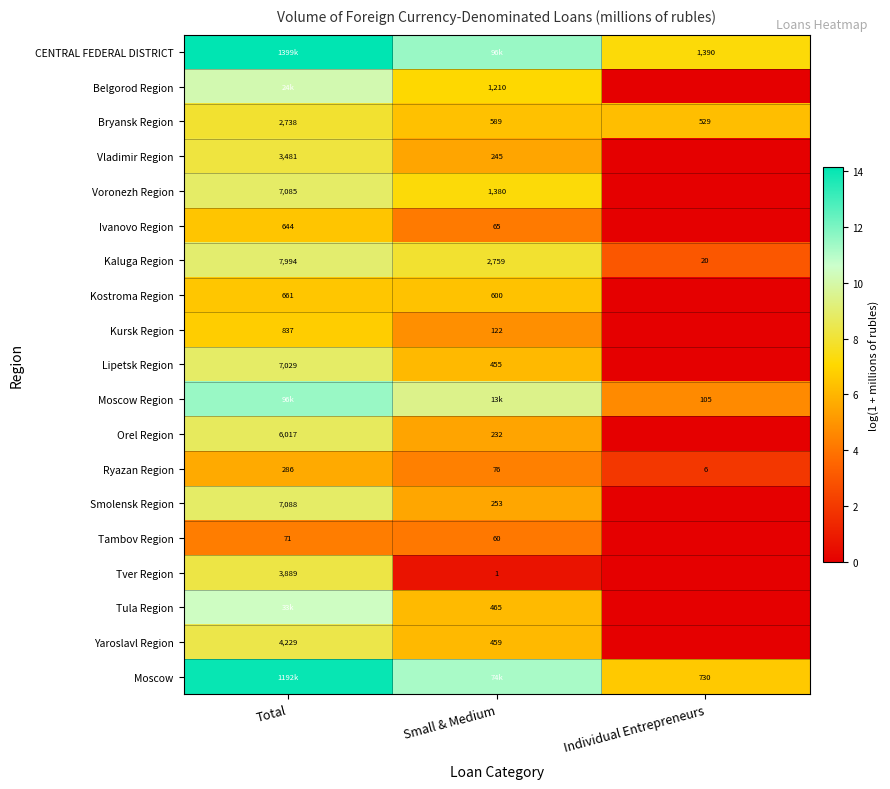

At which label does Ryazan Region first exceed 76?

Total